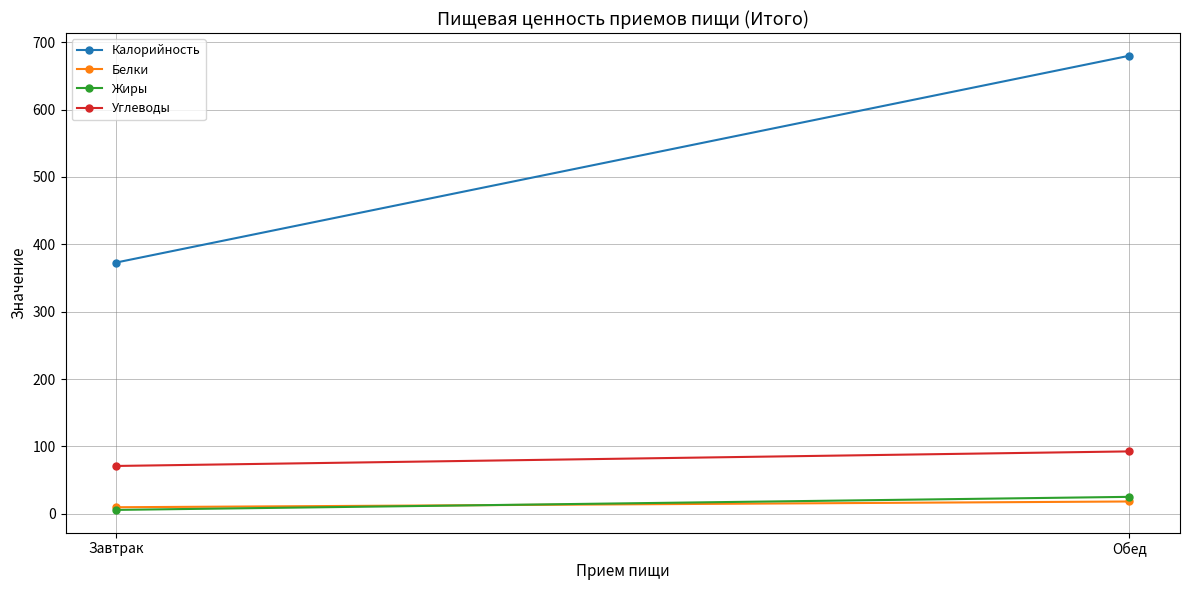

How many Калорийность values are between 373 and 680?

2